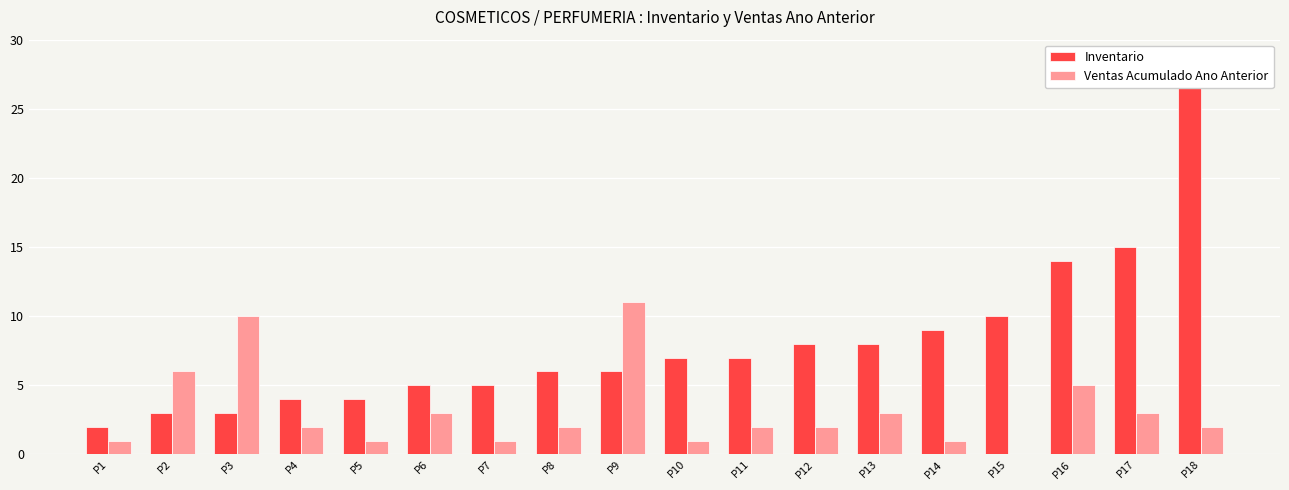

What is the difference between the highest and lowest values at P12?

6